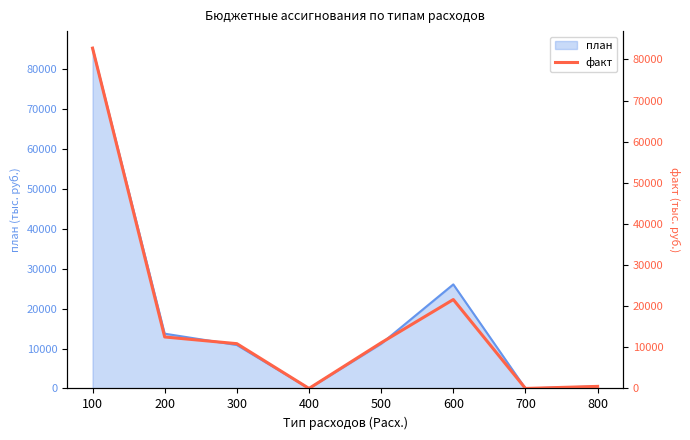

Reading right to left, what are all the values shown in this chart?

501.9	0.0	21616.6	11104.8	0.0	10888.0	12518.8	82739.9